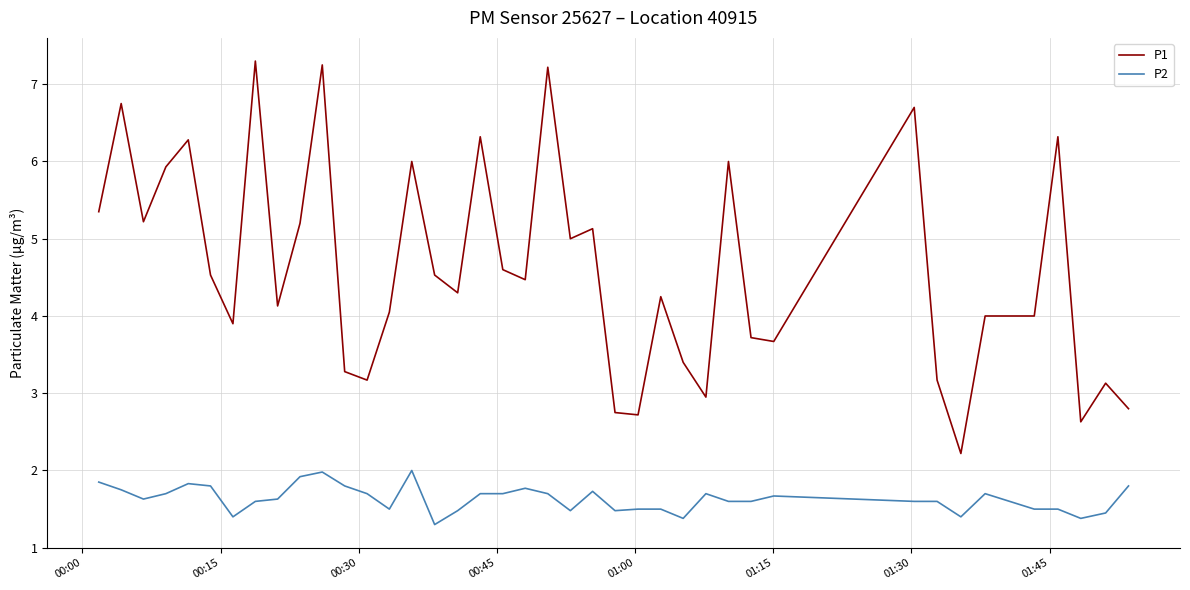

List the series in order of their peak value, highest first.

P1, P2